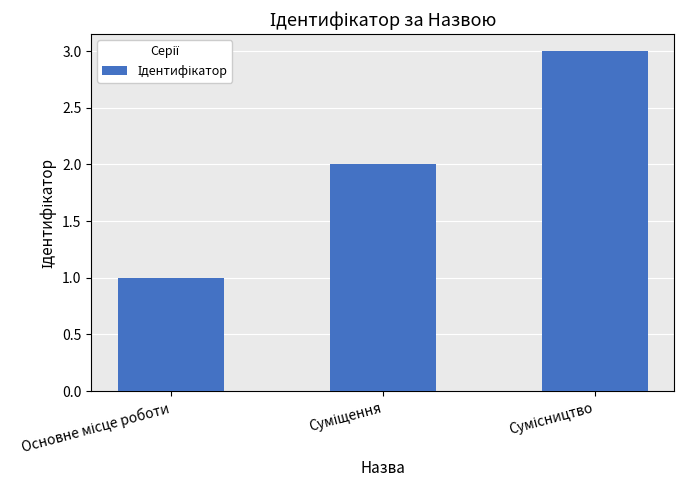

What is the sum of all values?

6